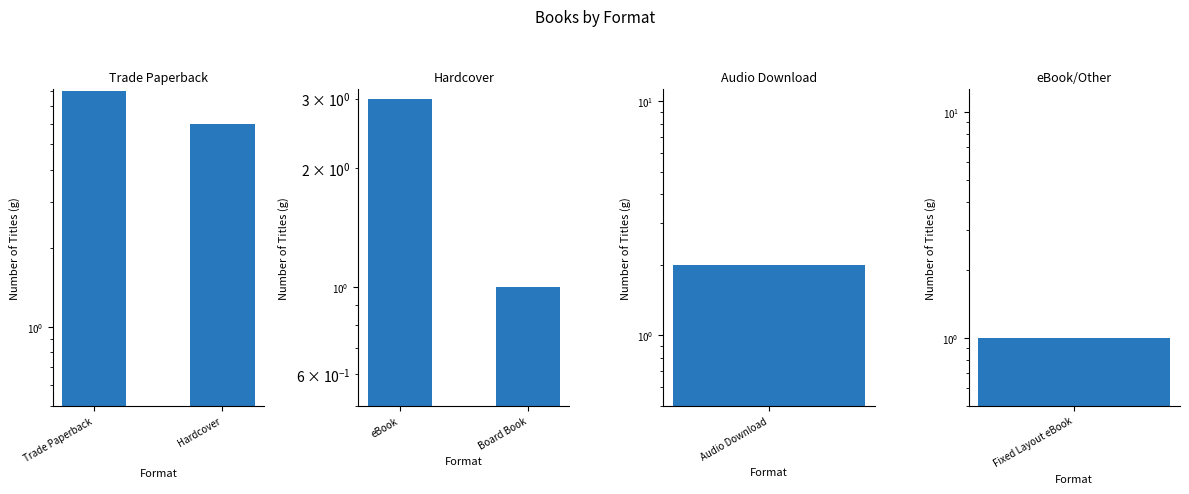

What is the sum of the Trade Paperback values at Trade Paperback and Hardcover?

14